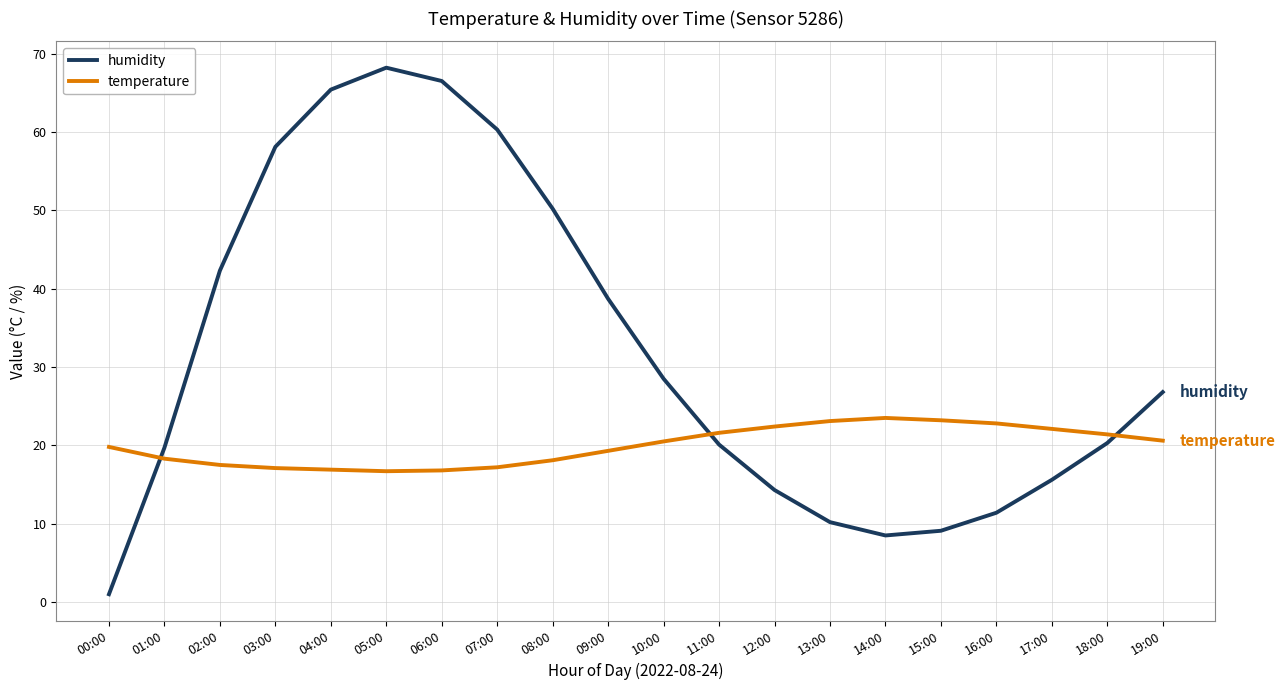

What is the average value of the temperature series?

19.9